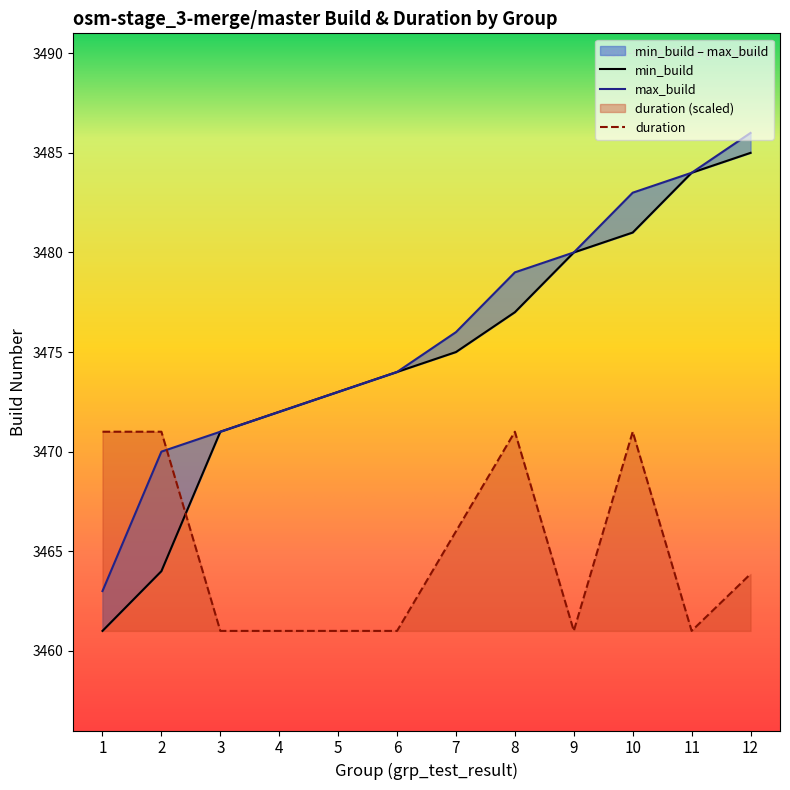

Which series ends up on top after the final intersection of max_build and duration?

max_build